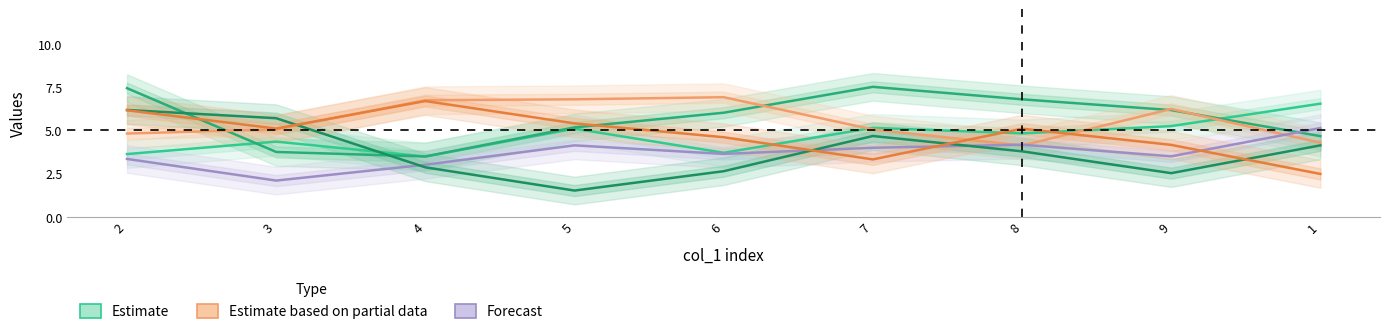

How many intersections are there between Forecast and Estimate based on partial data?

3